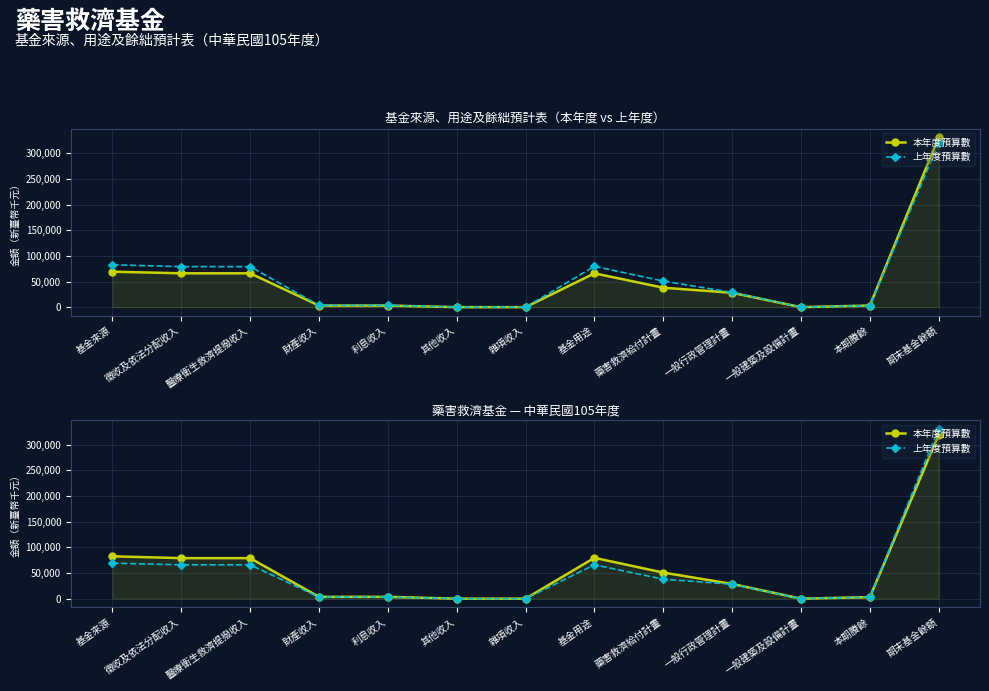

True or false: 上年度預算數 and 本年度預算數 intersect in this chart.

False